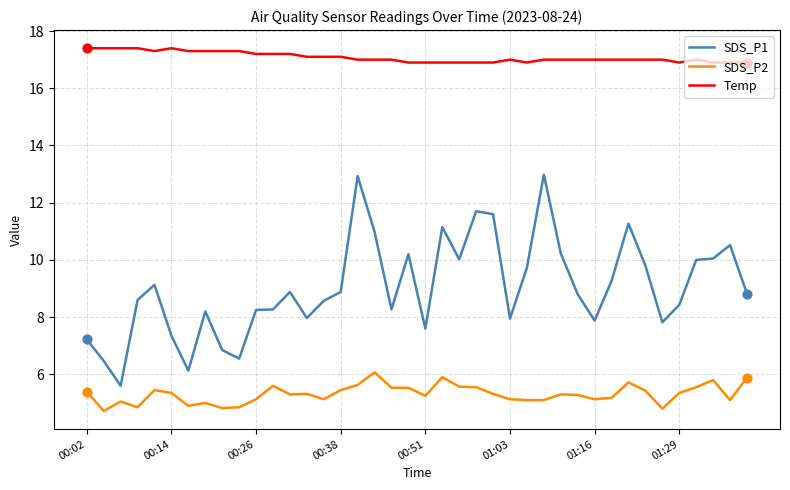

At how many categories does at least one series exceed 13?

40